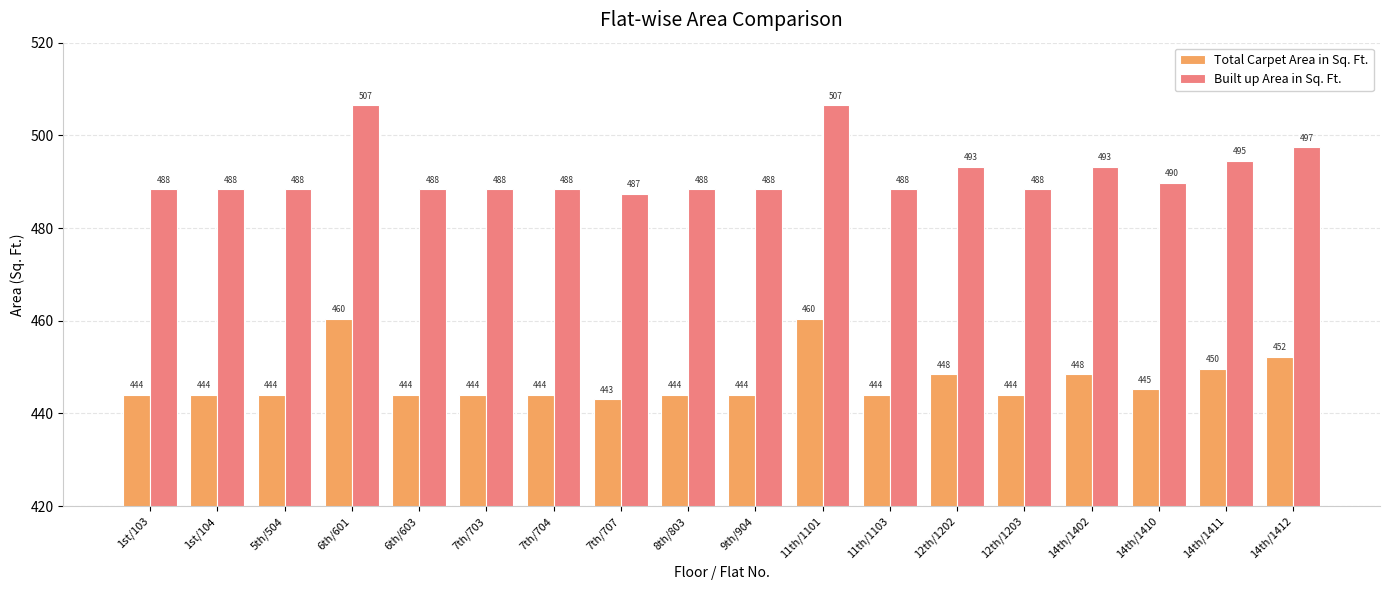

Which series changed the most between 8th/803 and 14th/1410?

Built up Area in Sq. Ft.